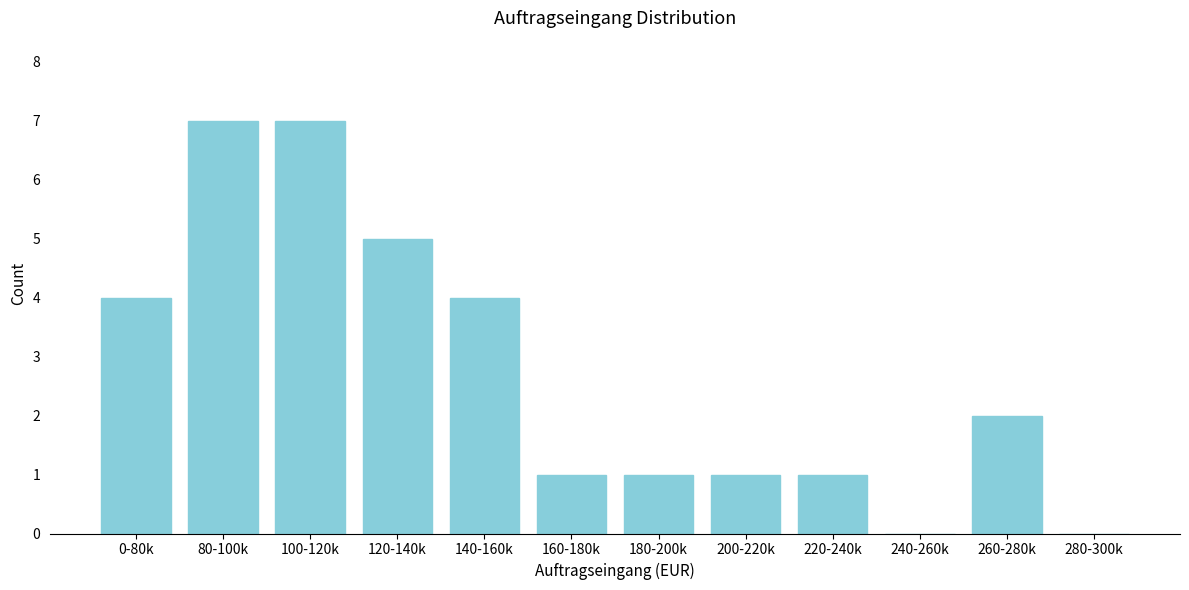

Reading left to right, extract all data points from this chart.

0-80k=4	80-100k=7	100-120k=7	120-140k=5	140-160k=4	160-180k=1	180-200k=1	200-220k=1	220-240k=1	240-260k=0	260-280k=2	280-300k=0